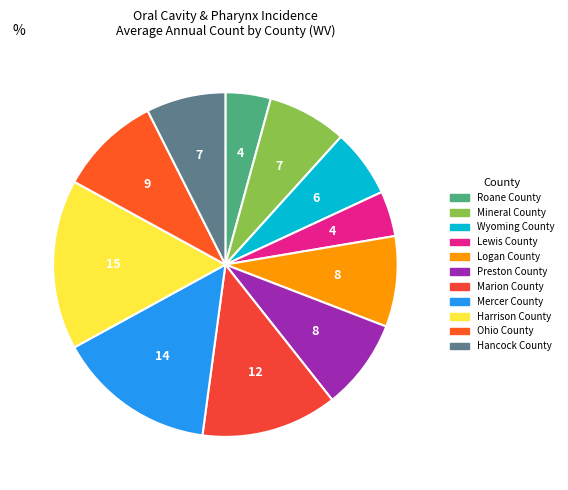

Does any single category account for the majority?

No